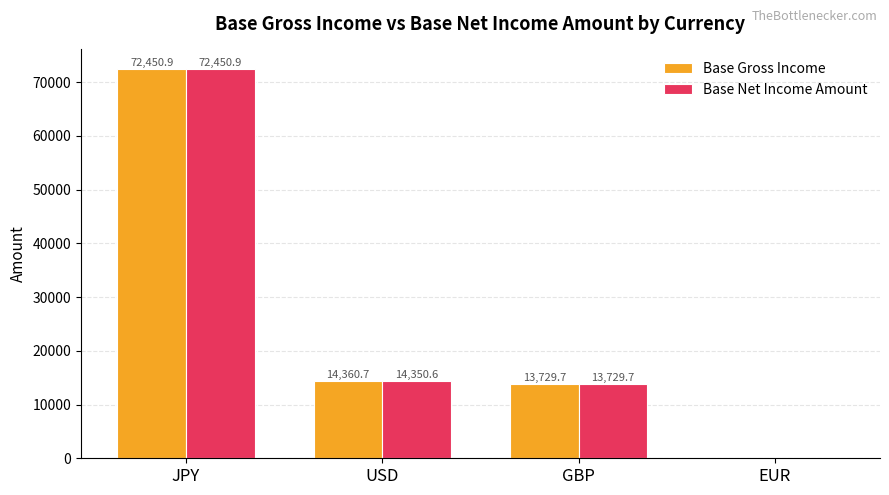

The Base Net Income Amount series shows 72450.9 at JPY. True or false?

True